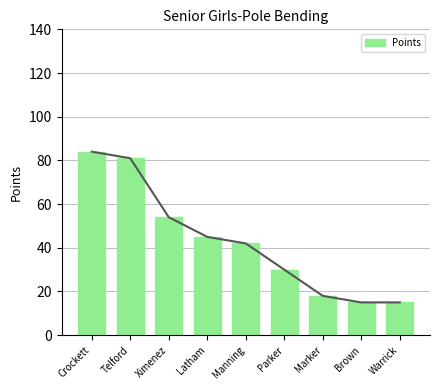

Rank the categories by value from highest to lowest.

Crockett, Telford, Ximenez, Latham, Manning, Parker, Marker, Brown, Warrick